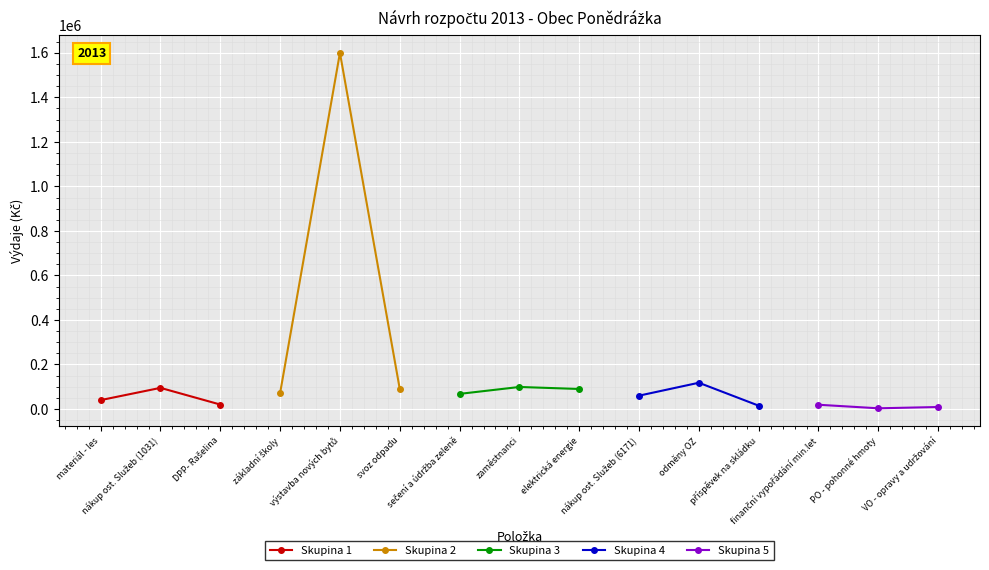

What is the value of the Skupina 1 point at the 2nd from the left?

95000